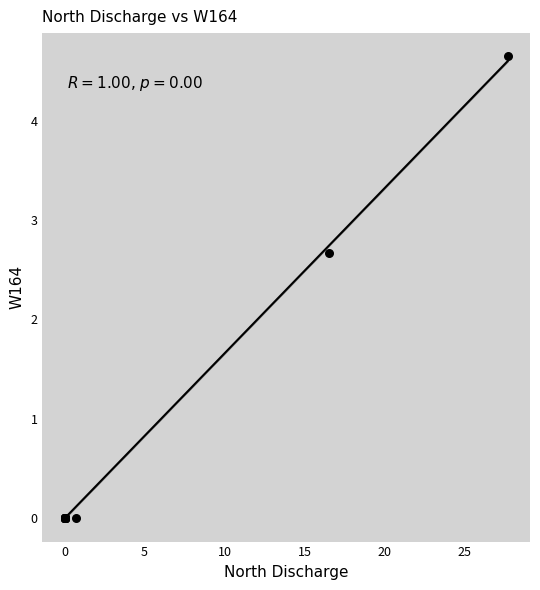

What Y value in the scatter plot is closest to 2?

2.7